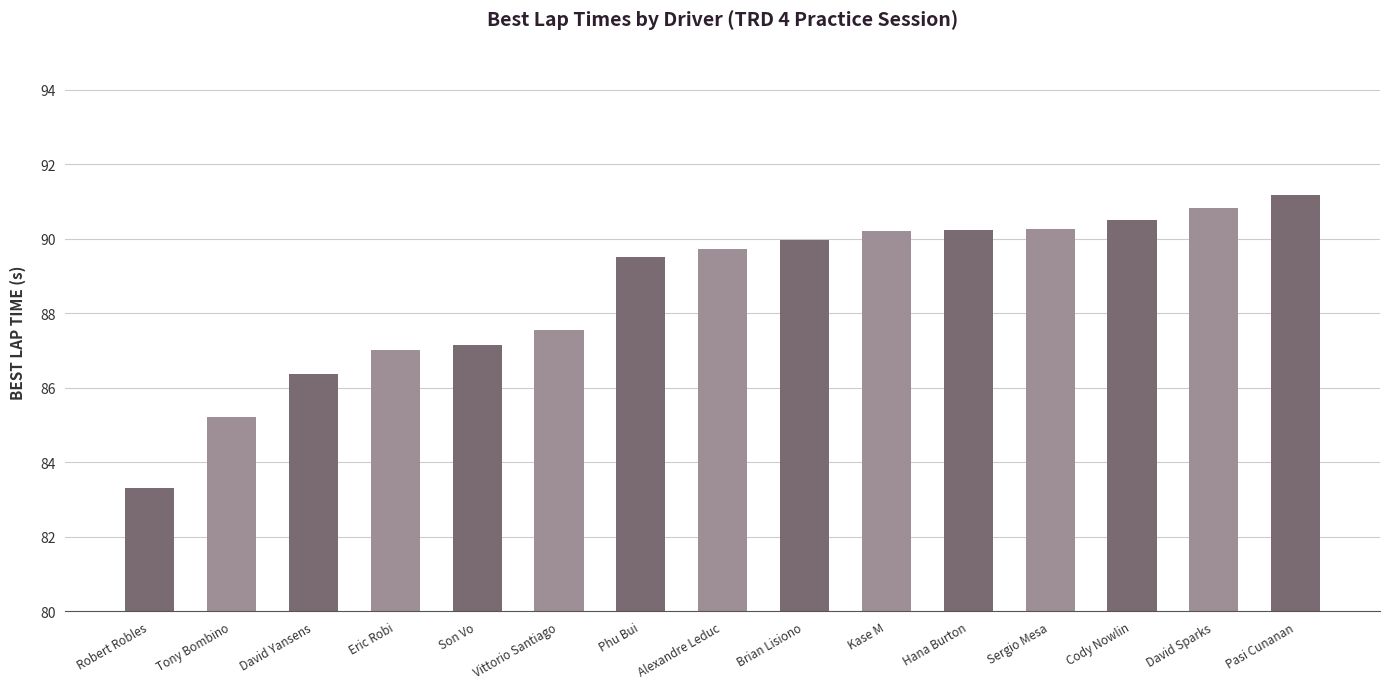

The value at Brian Lisiono is 24.8. True or false?

False